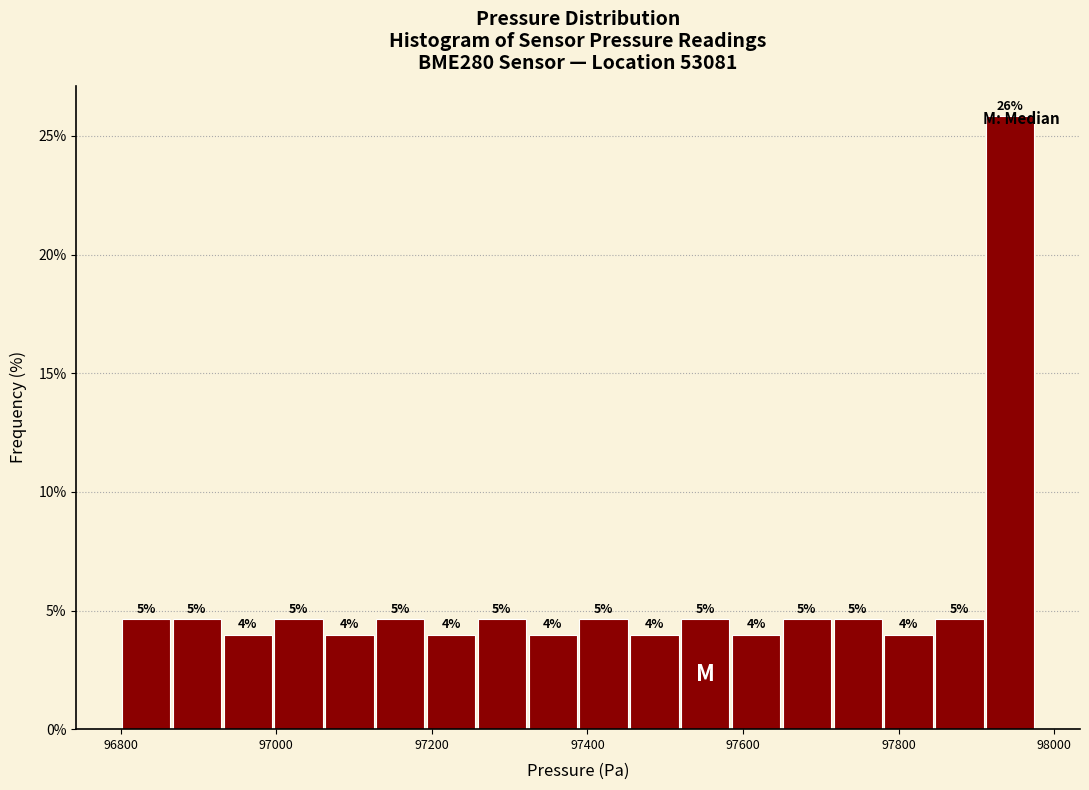

Around what value on the x-axis is the tallest bar? Give the approximate position of its centre, as read against the axis.

97940